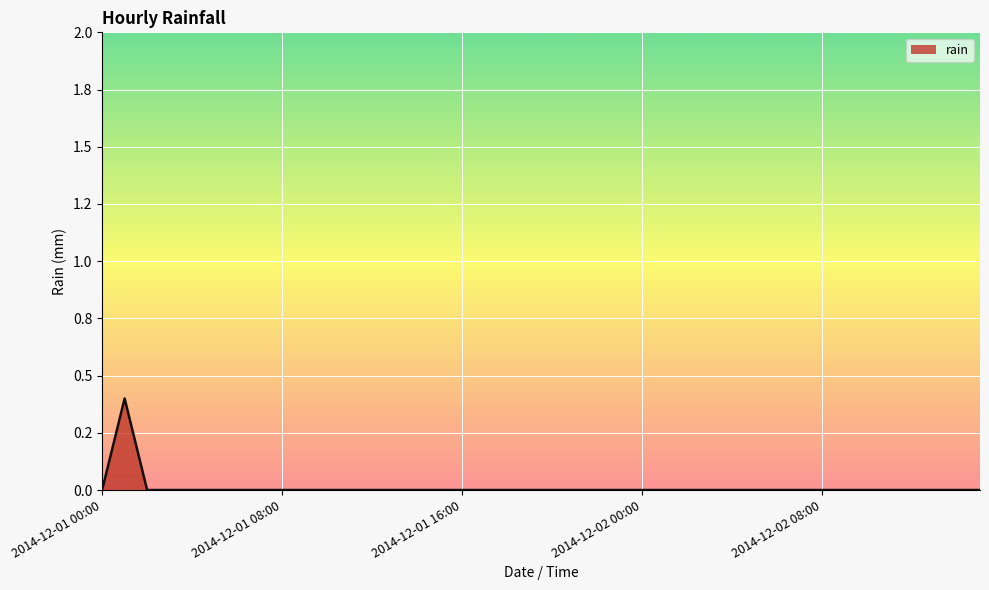

What is the greatest value displayed?

0.4